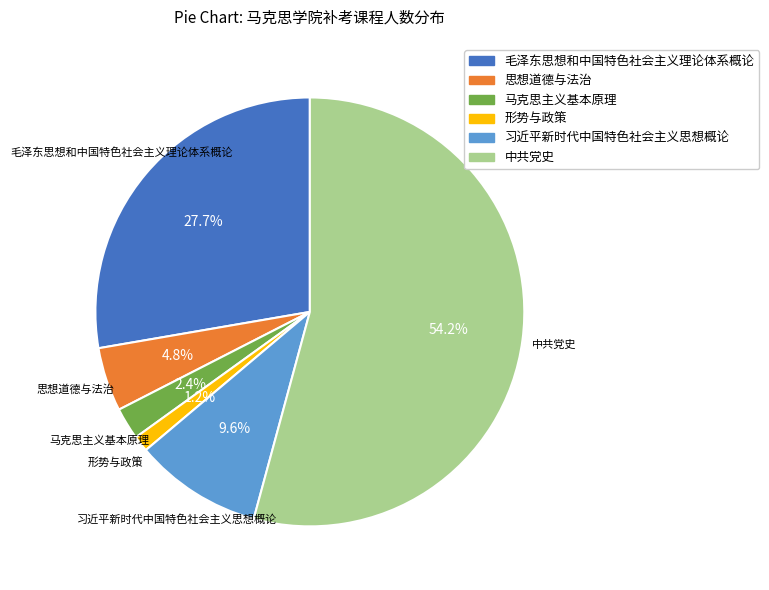

True or false: 形势与政策 accounts for 1% of the total.

True